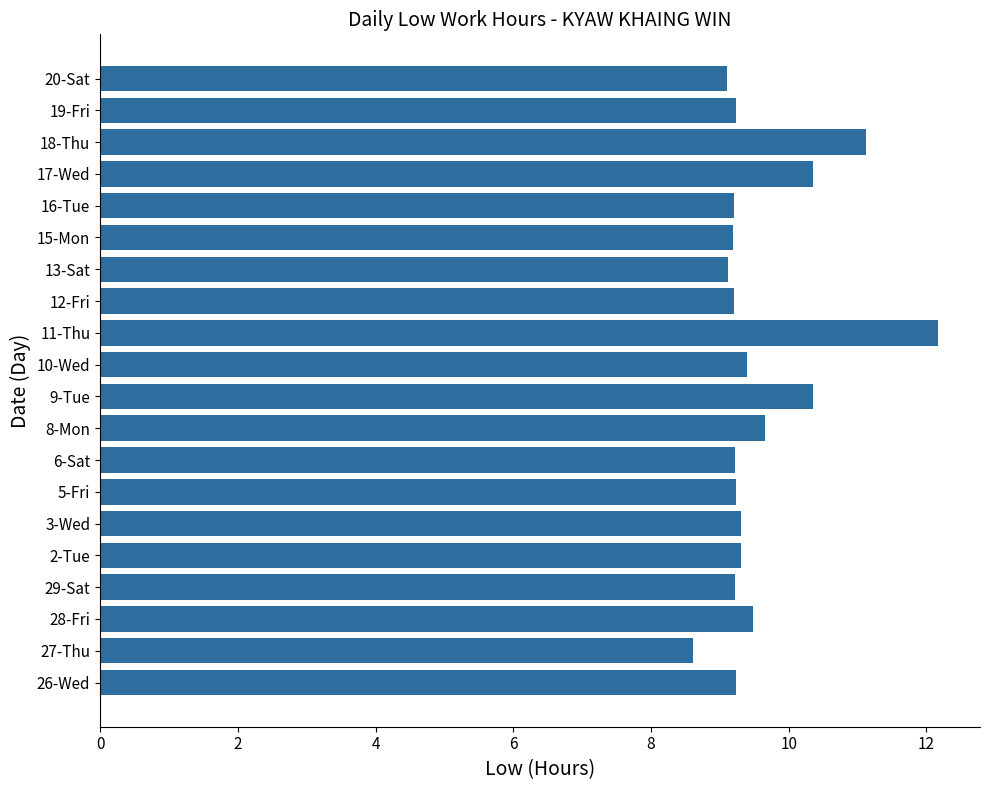

What is the difference between the maximum and minimum values?

3.6